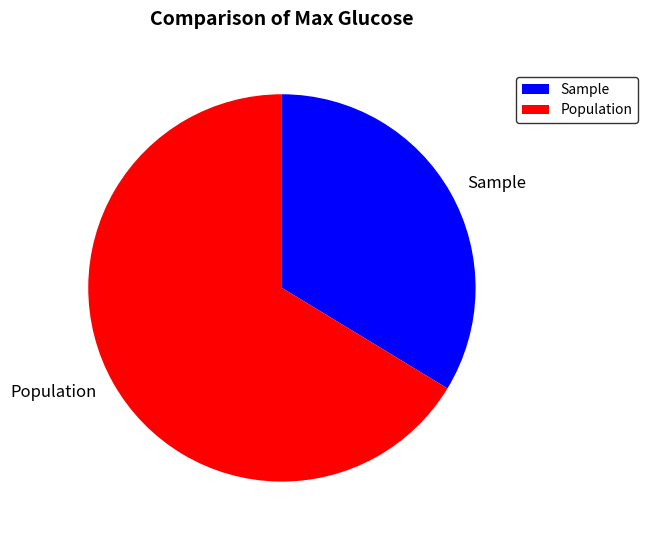

Which category has the smallest portion of the pie?

Sample